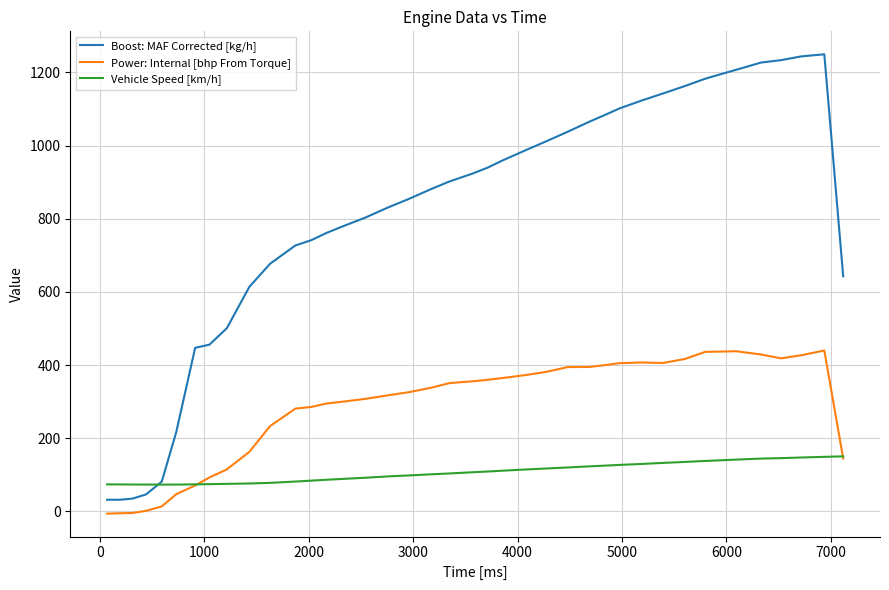

What is the lowest value of the Boost: MAF Corrected [kg/h] series?

31.7